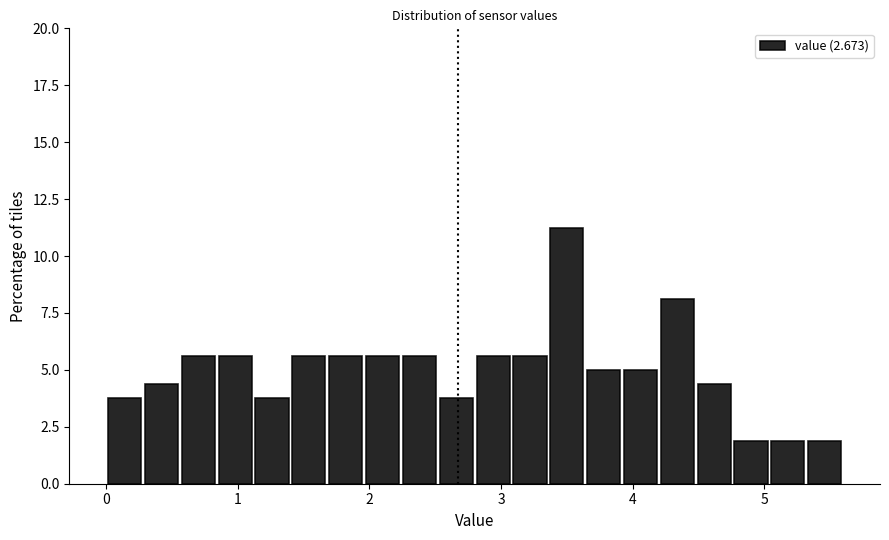

Read against the x-axis, roughly where is the centre of the tallest bar?

3.5